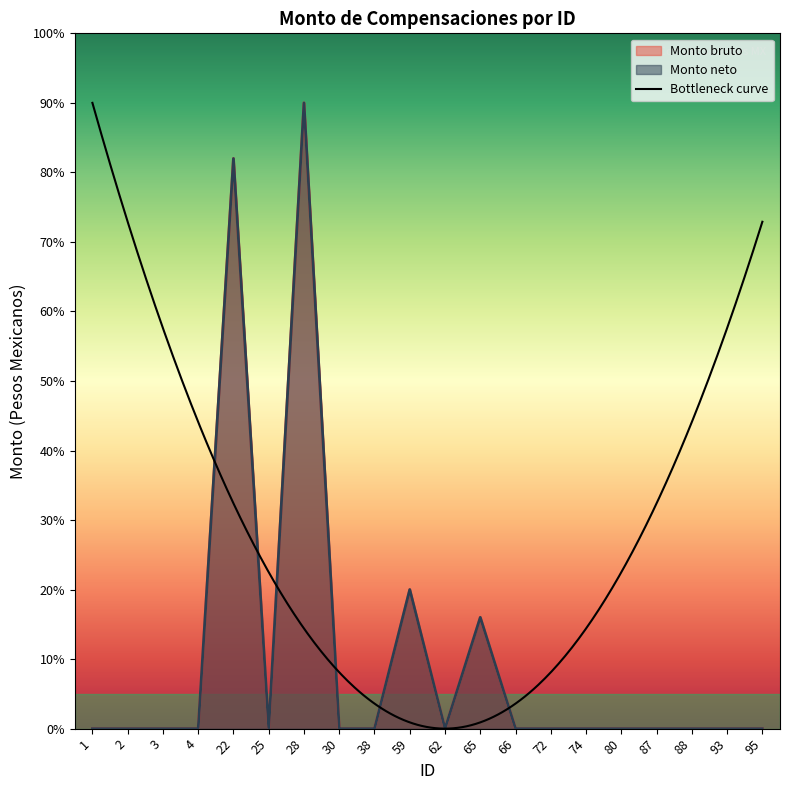

Reading left to right, what are all the values shown in this chart?

Monto bruto: 1=0	2=0	3=0	4=0	22=4100	25=0	28=4500	30=0	38=0	59=1000	62=0	65=800	66=0	72=0	74=0	80=0	87=0	88=0	93=0	95=0
Monto neto: 1=0	2=0	3=0	4=0	22=4100	25=0	28=4500	30=0	38=0	59=1000	62=0	65=800	66=0	72=0	74=0	80=0	87=0	88=0	93=0	95=0